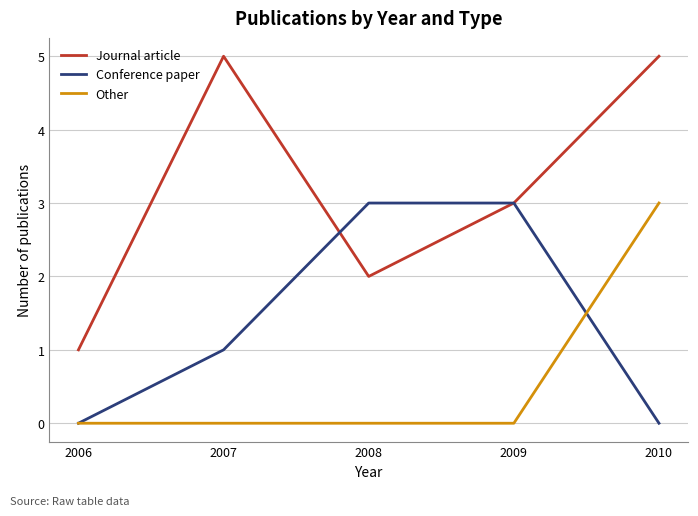

True or false: Journal article has more than 2 interior local peaks.

False